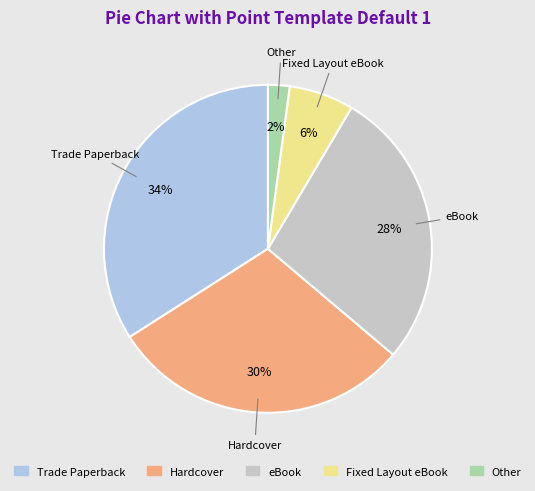

To the nearest percent, what is the average slice percentage?

20%